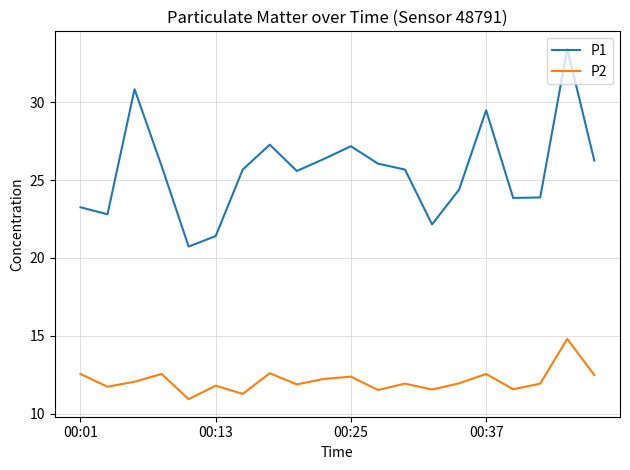

True or false: P1 and P2 intersect in this chart.

False